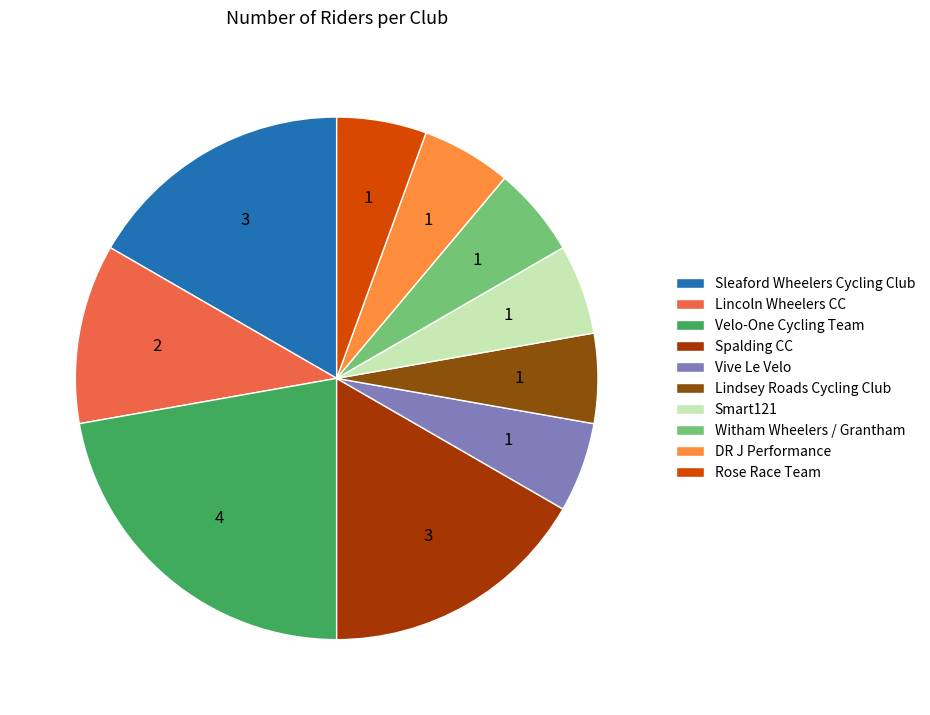

How many segments does this pie chart have?

10